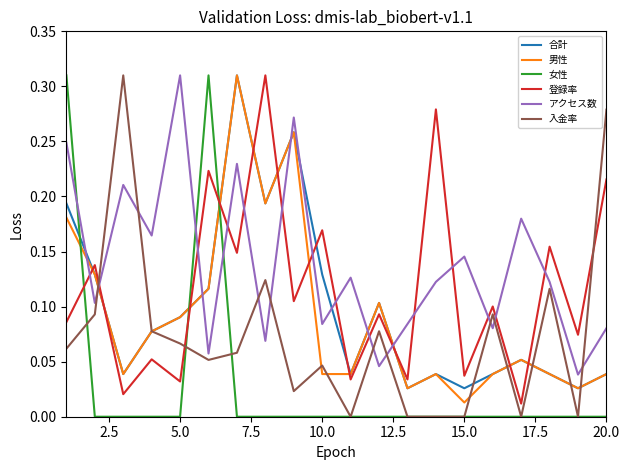

How many lines are shown in the chart?

6